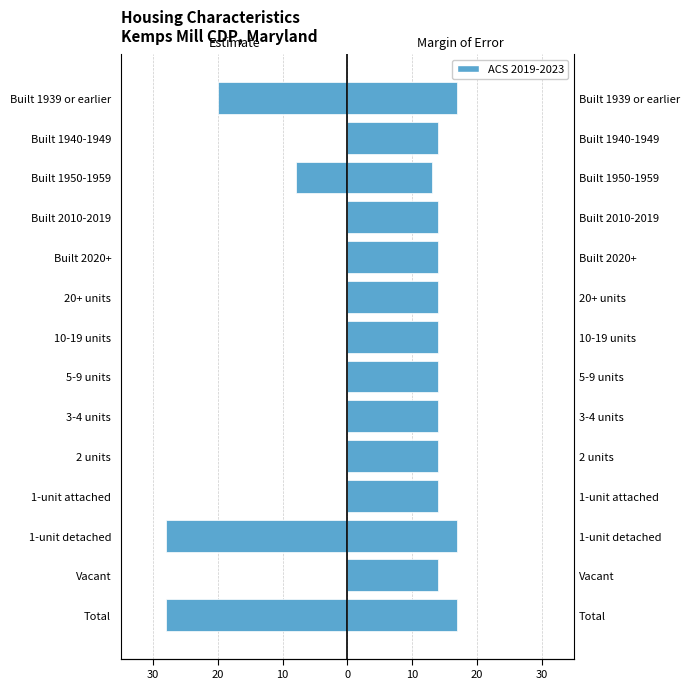

How many groups of bars are there?

14